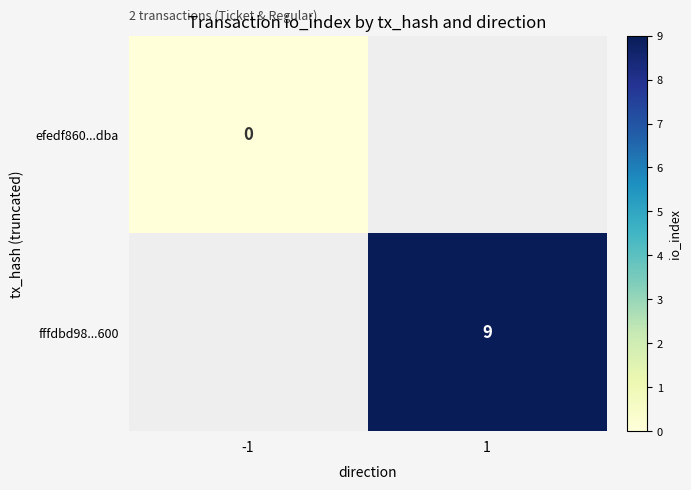

The value of fffdbd98...600 at 1 is 12. True or false?

False